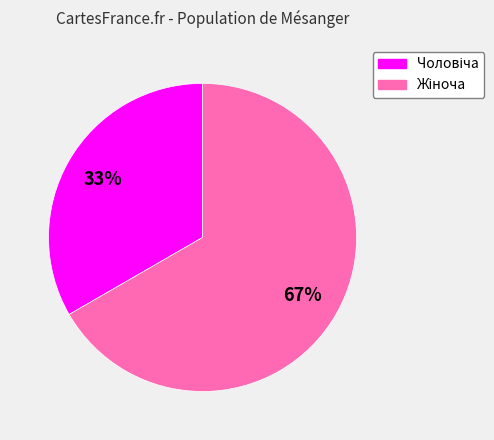

To the nearest percent, what is the average slice percentage?

50%